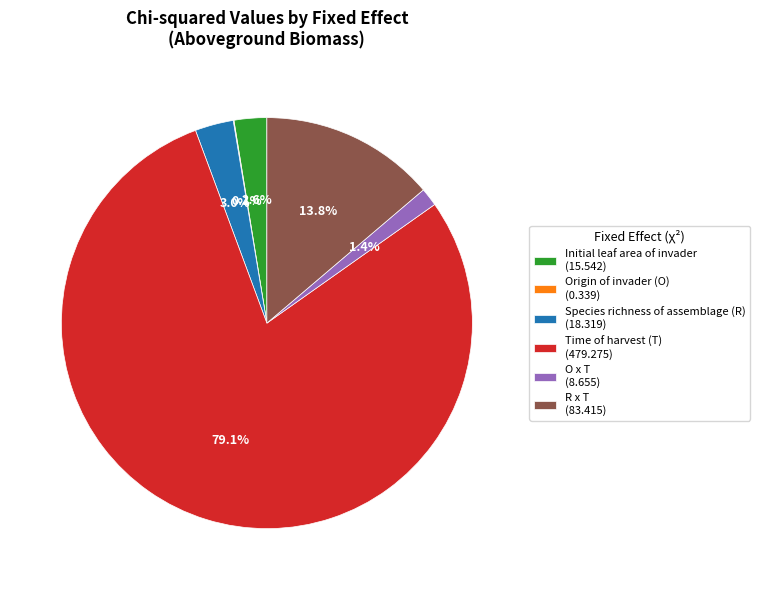

Which category has the biggest portion of the pie?

Time of harvest (T)